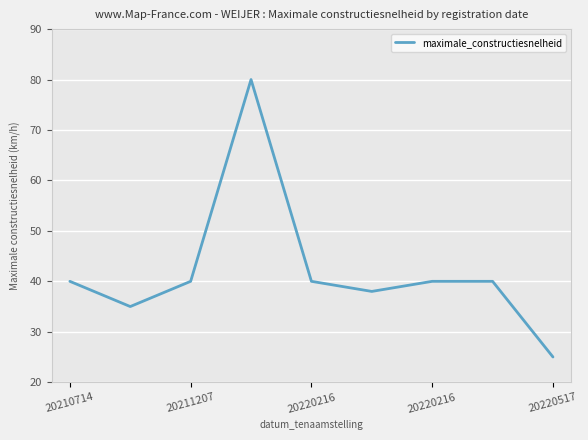

What is the greatest value displayed?

80